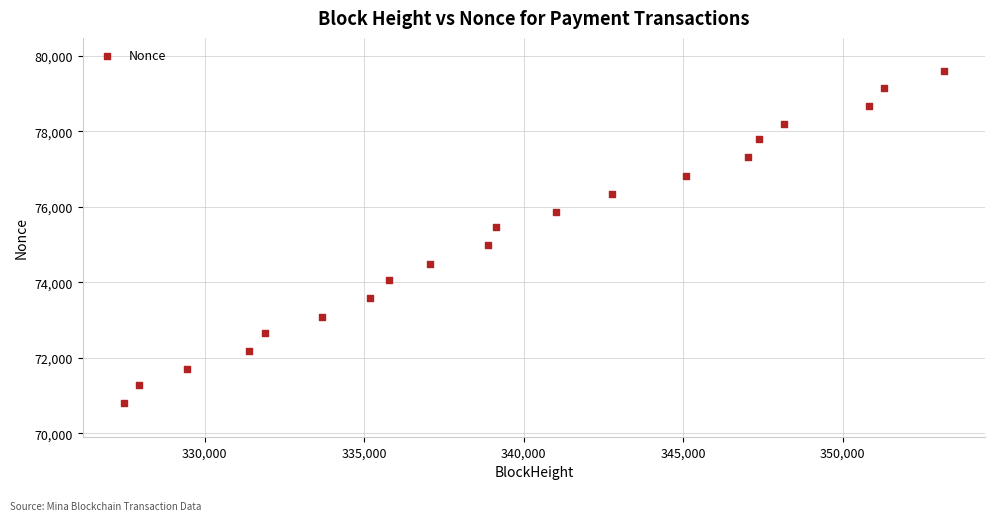

What is the range of X values (max minus min)?

25715